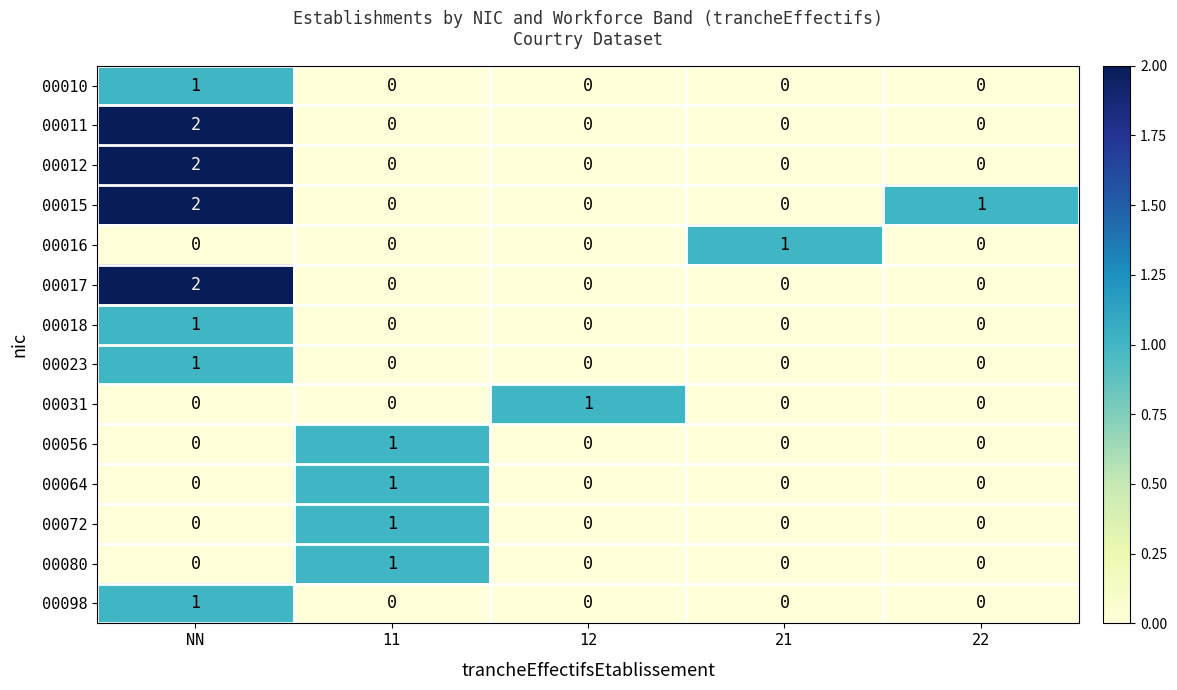

Is it true that 00017 equals -1 at 12?

False